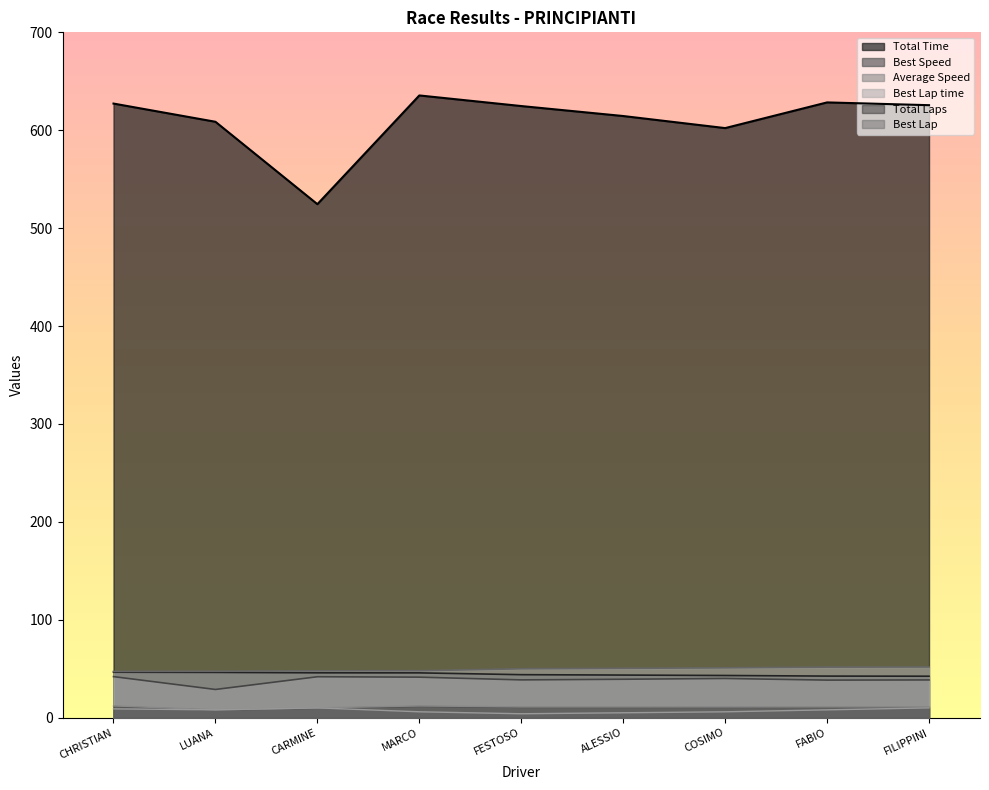

How many series are shown in this chart?

6